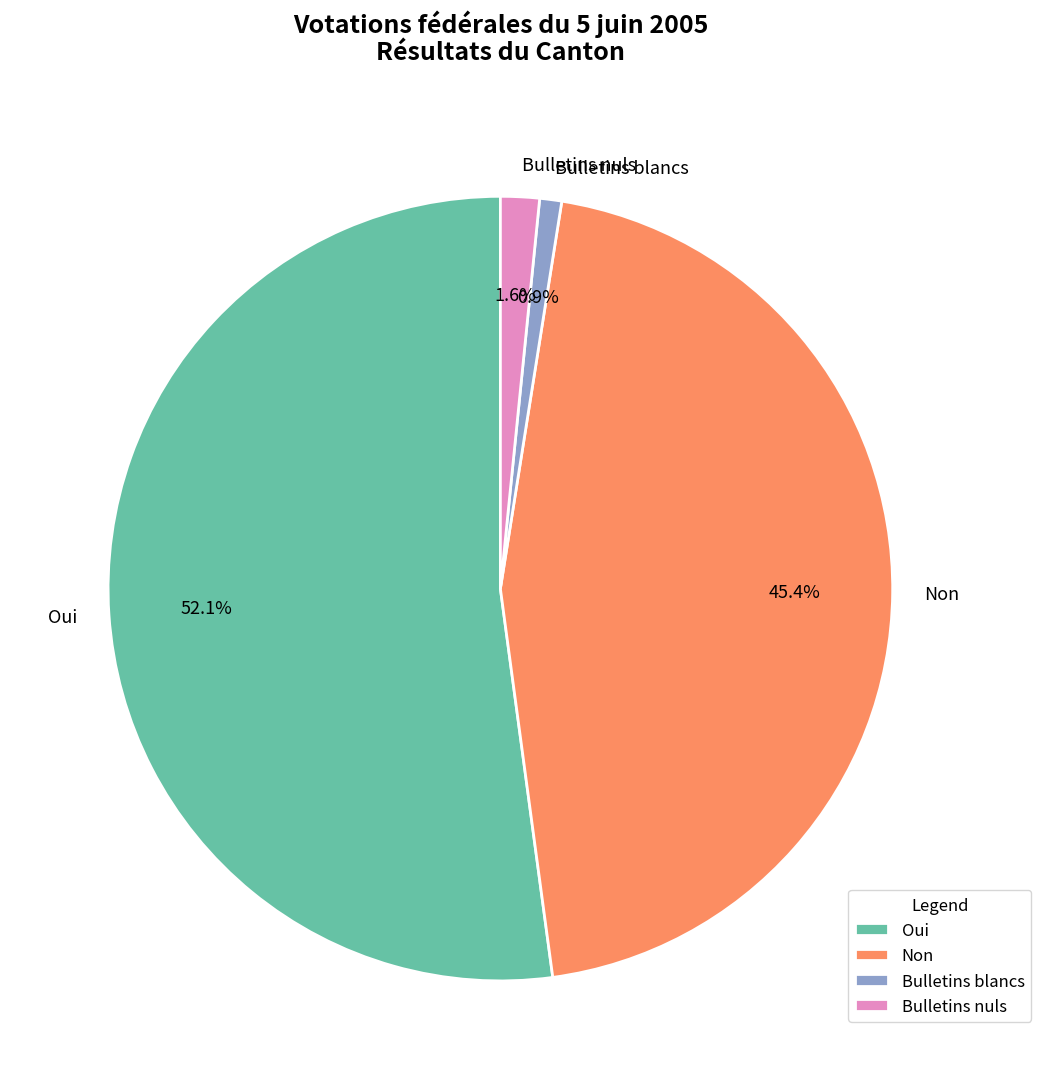

How many slices are in this pie chart?

4